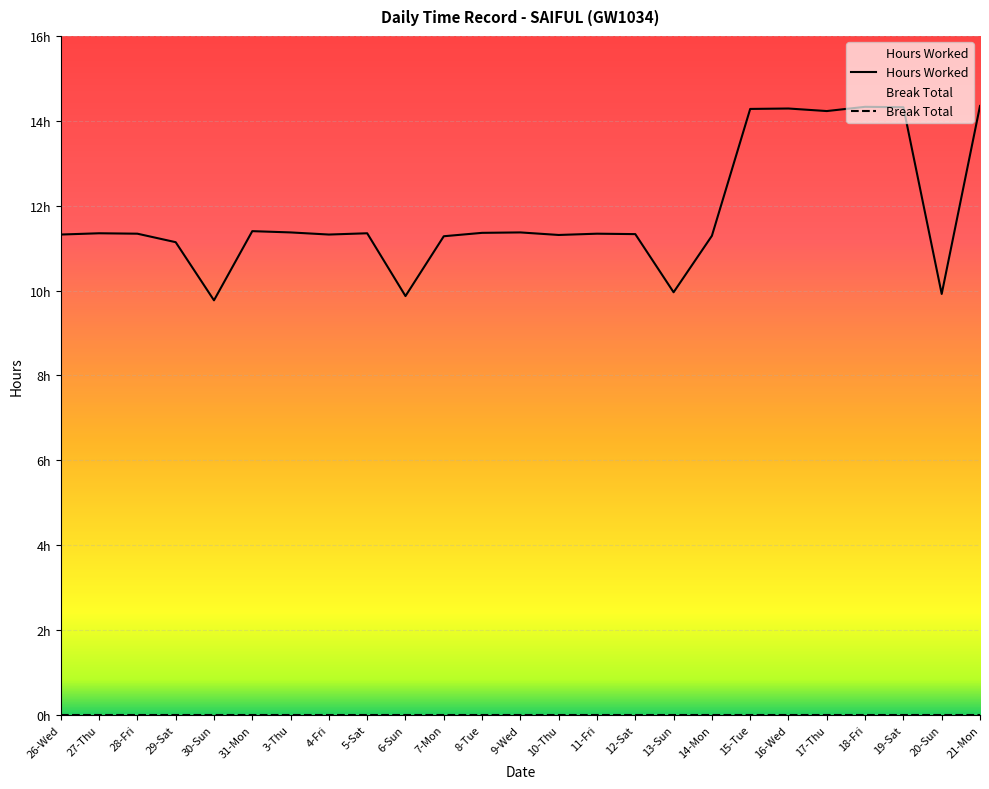

What is the value of the 12th point from the left?

11.4